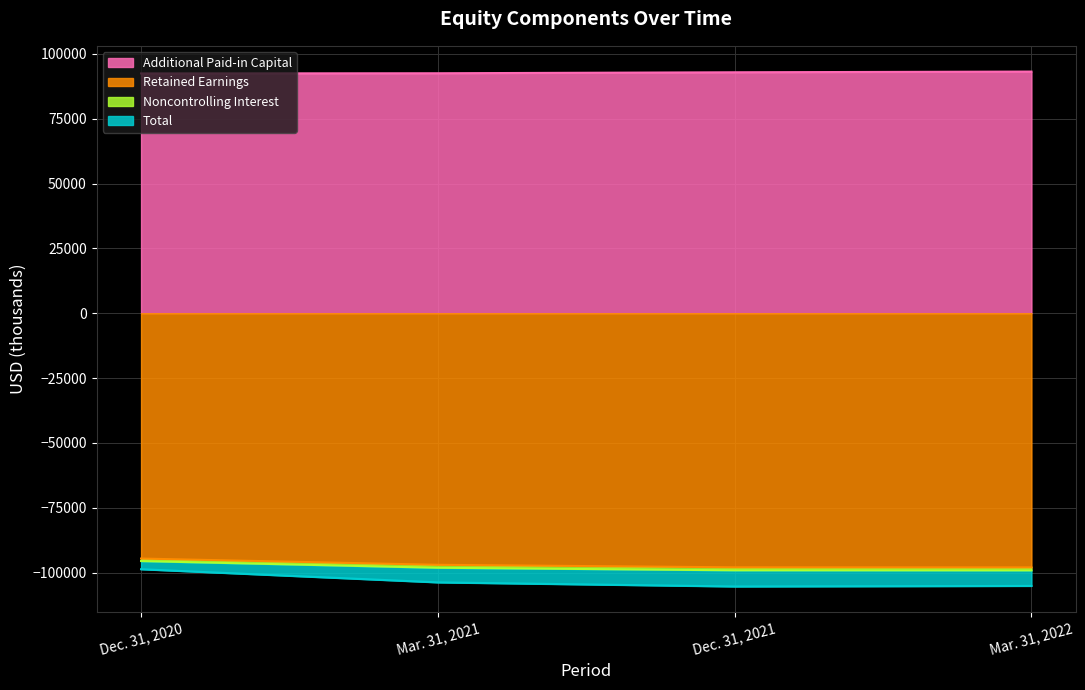

What is the maximum value shown in the chart?

93151